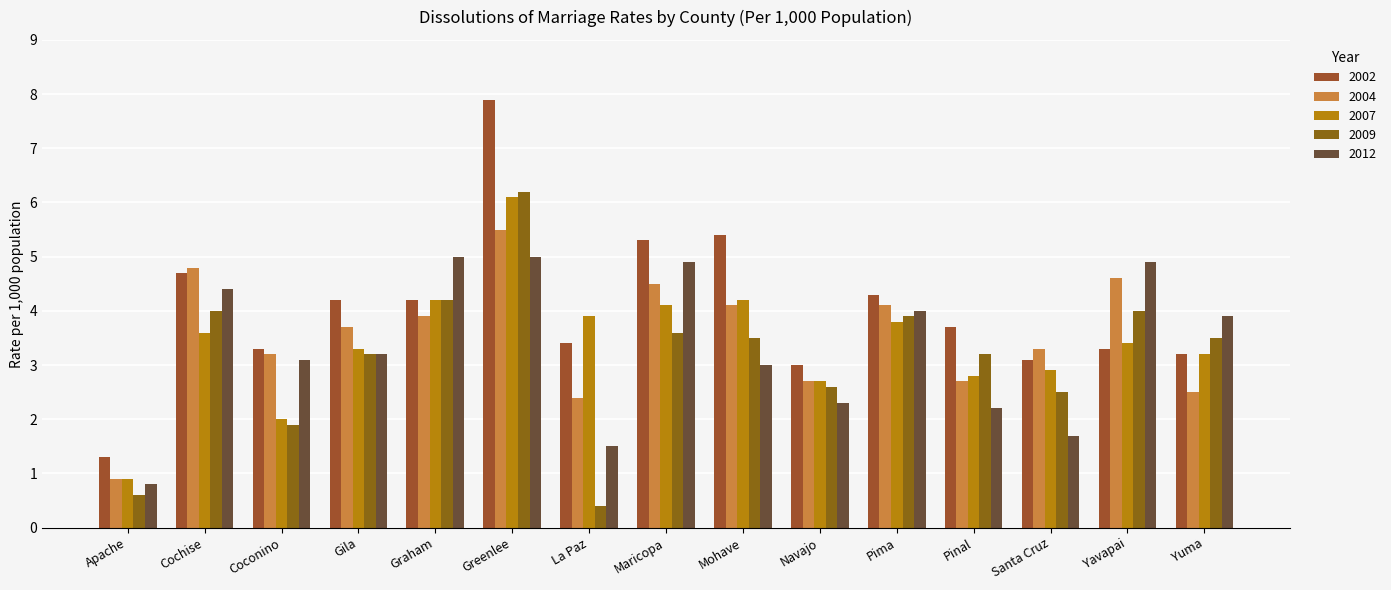

True or false: 2007 has a value of 5.2 at Santa Cruz.

False